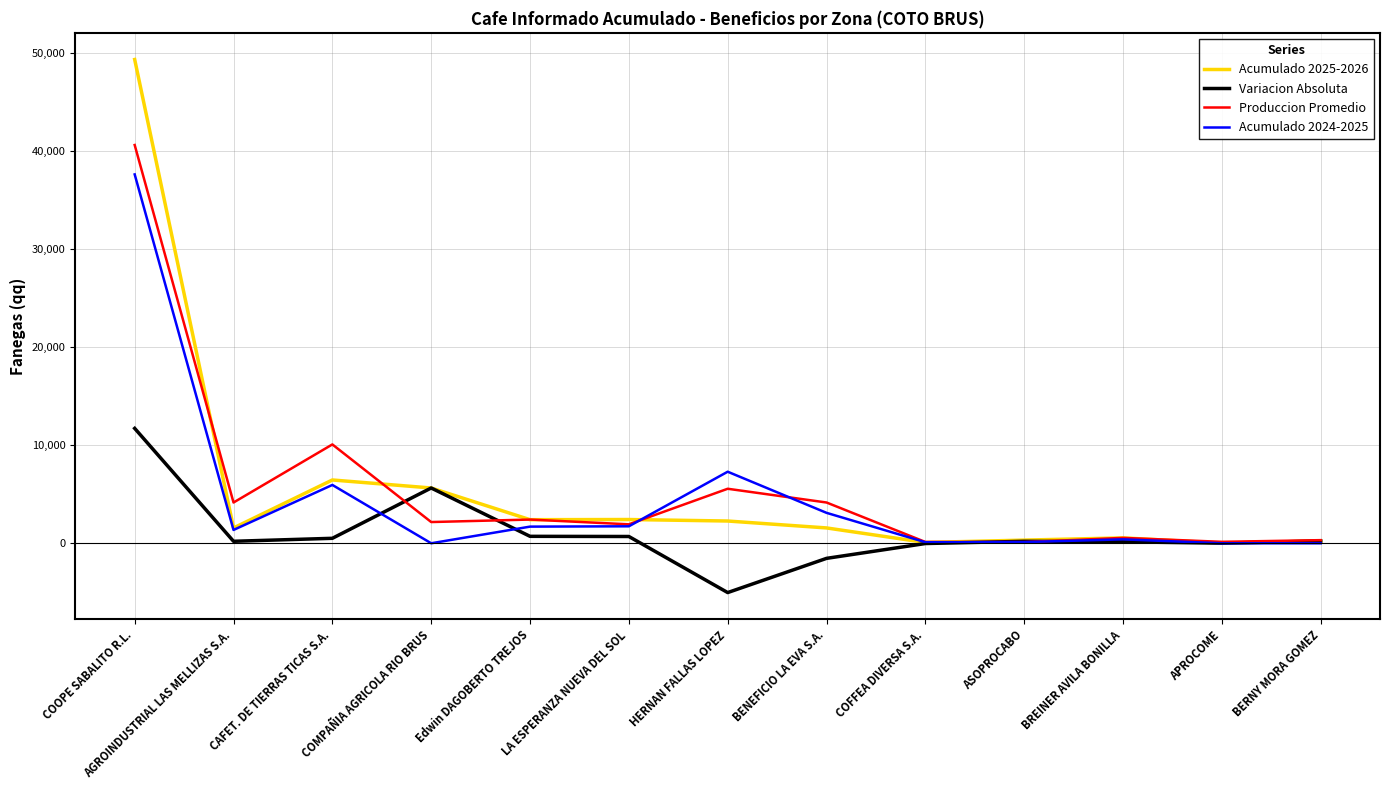

Does the chart display data point markers on the line(s)?

No